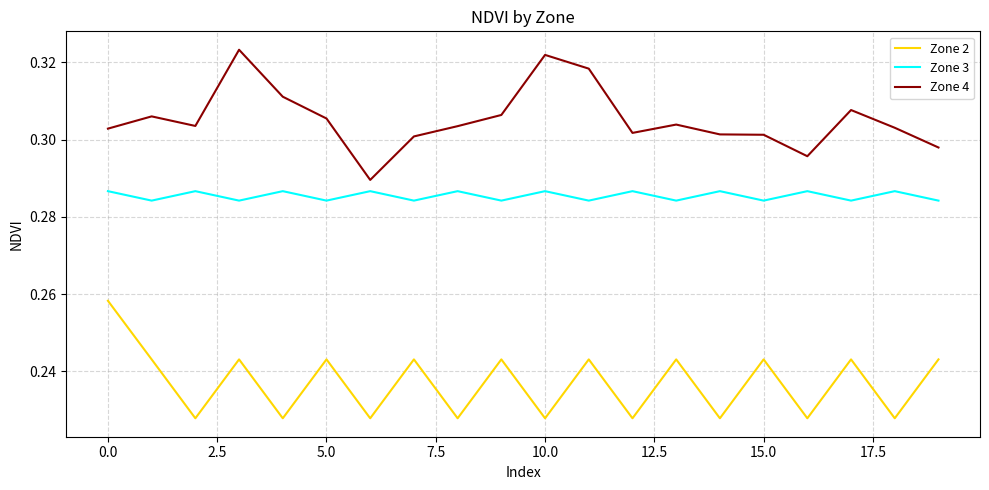

What is the sum of all Zone 3 values?

5.7